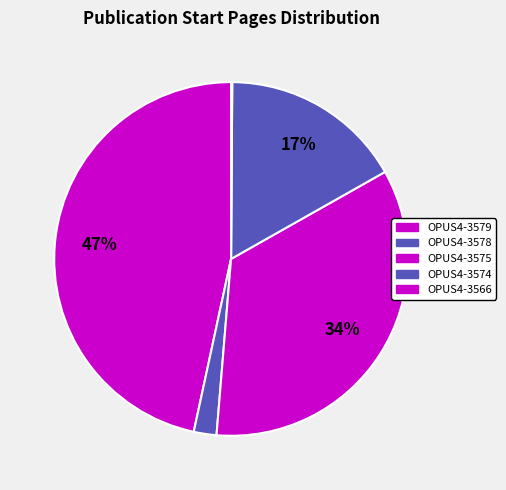

Count the number of slices in the pie.

5